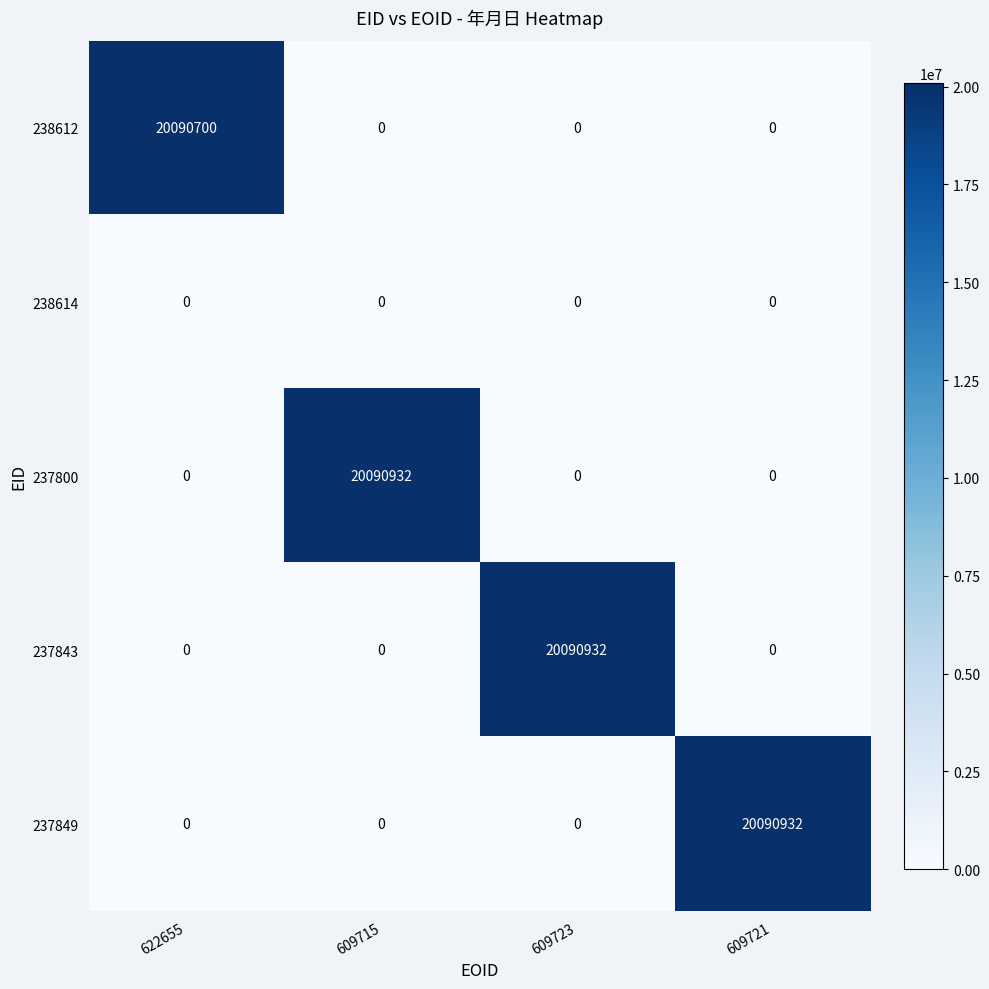

What is the greatest value displayed?

20090932